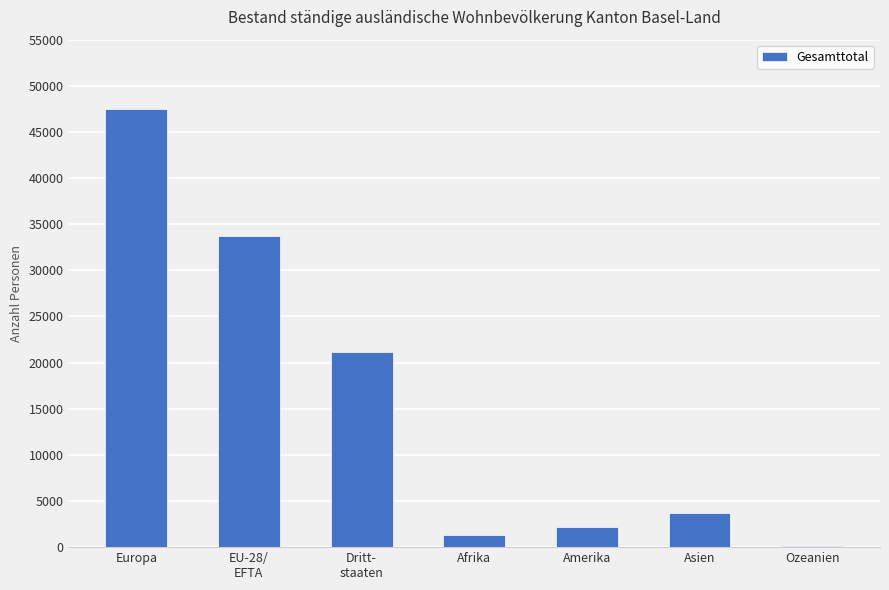

Reading right to left, what are all the values shown in this chart?

Ozeanien=154	Asien=3722	Amerika=2221	Afrika=1270	Dritt-
staaten=21116	EU-28/
EFTA=33711	Europa=47441